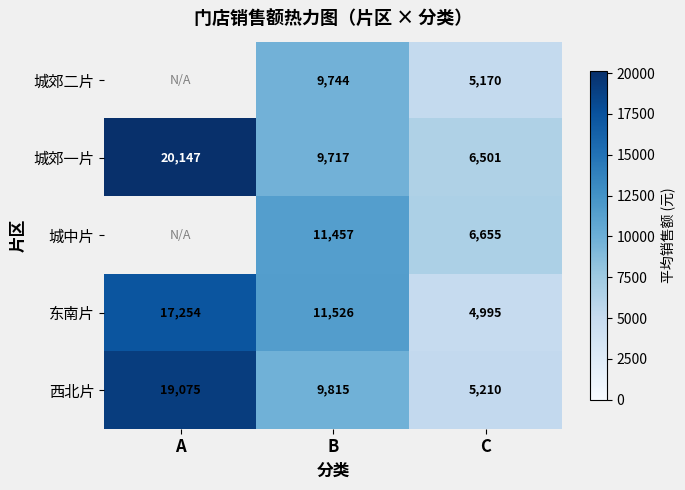

Rank the series at C from highest to lowest value.

城中片, 城郊一片, 西北片, 城郊二片, 东南片